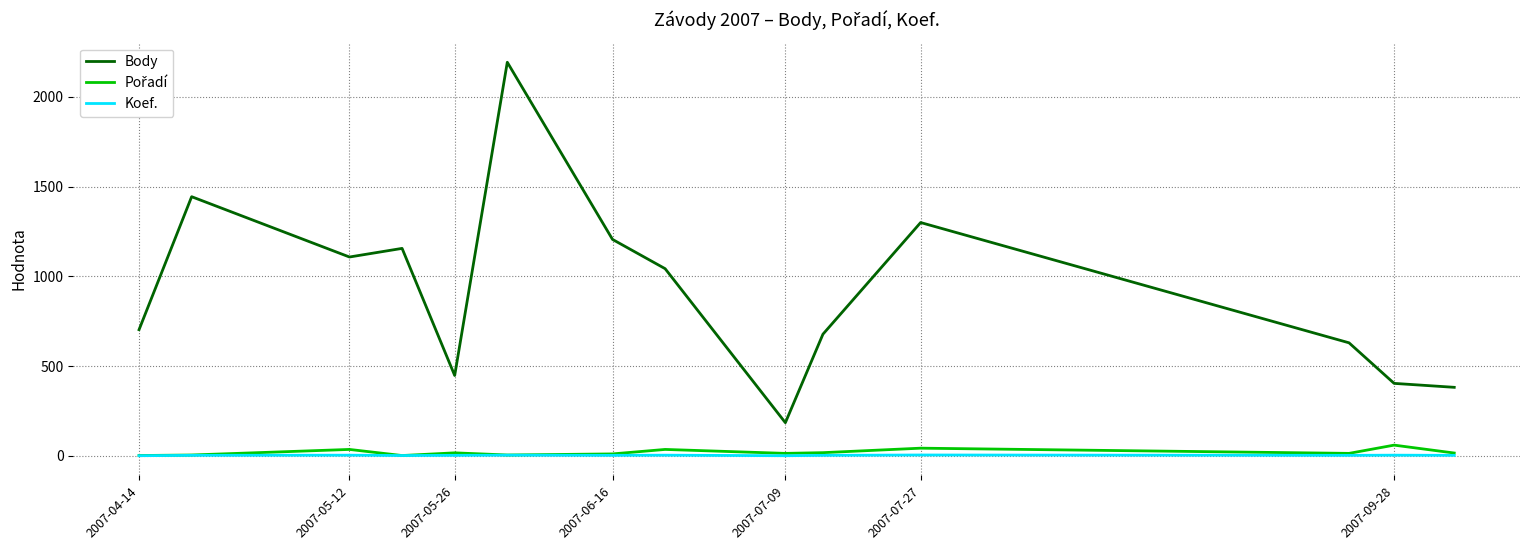

In Koef., how many points are lower than both neighbors (excluding endpoints)?

4